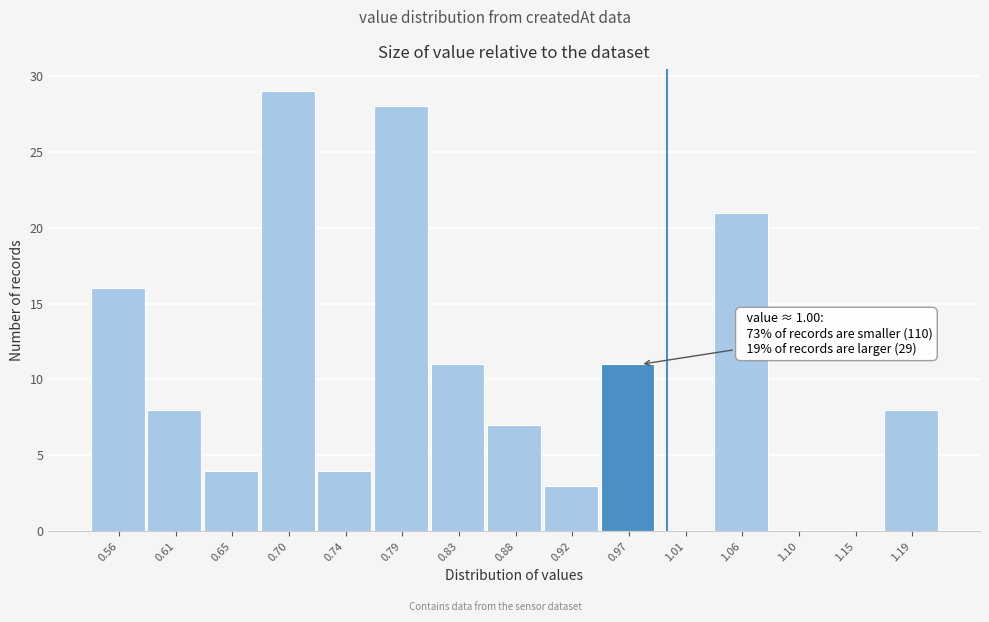

Reading right to left, what are all the values shown in this chart?

1.19=8	1.15=0	1.10=0	1.06=21	1.01=0	0.97=11	0.92=3	0.88=7	0.83=11	0.79=28	0.74=4	0.70=29	0.65=4	0.61=8	0.56=16